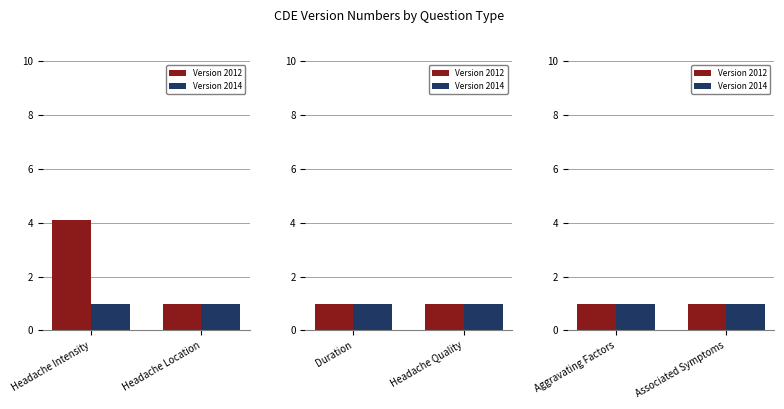

Between Headache Quality and Aggravating Factors, which is larger?

Headache Quality